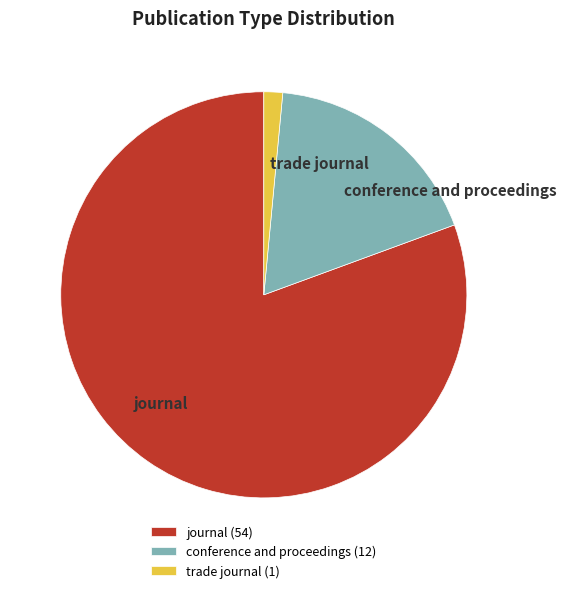

Which category has the smallest portion of the pie?

trade journal